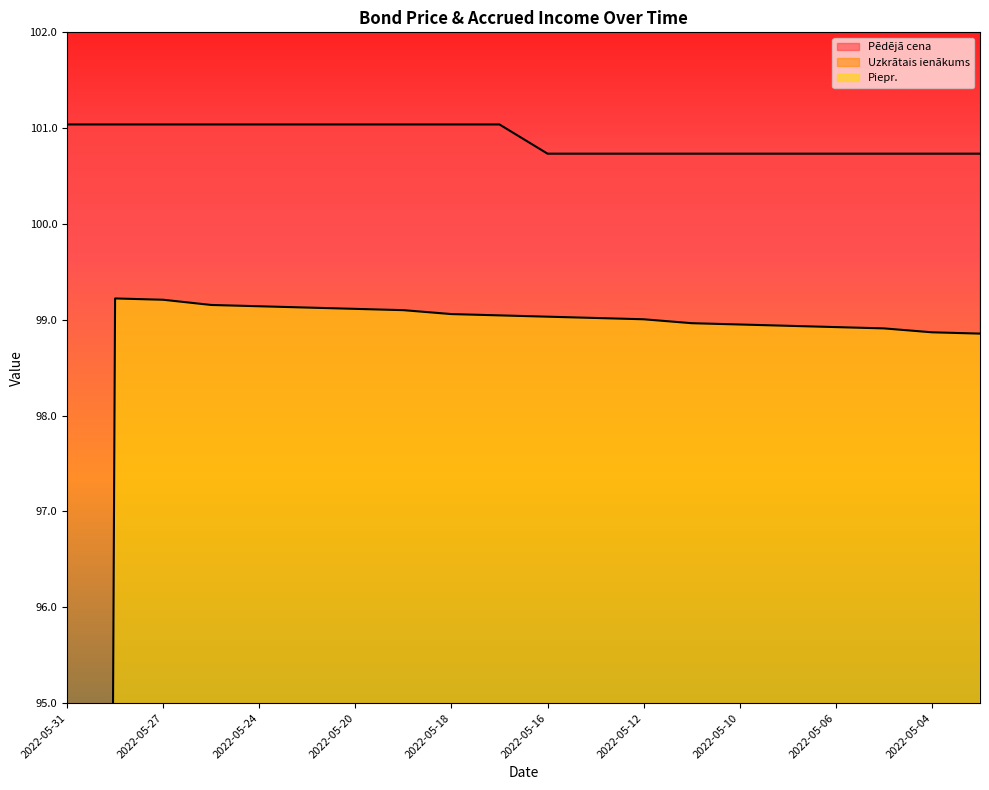

True or false: Uzkrātais ienākums and Pēdējā cena intersect in this chart.

False